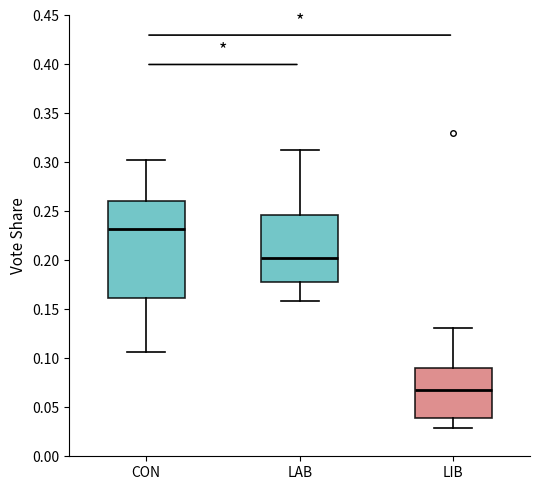

Which box is the tallest, from its lower edge to its upper edge?

CON